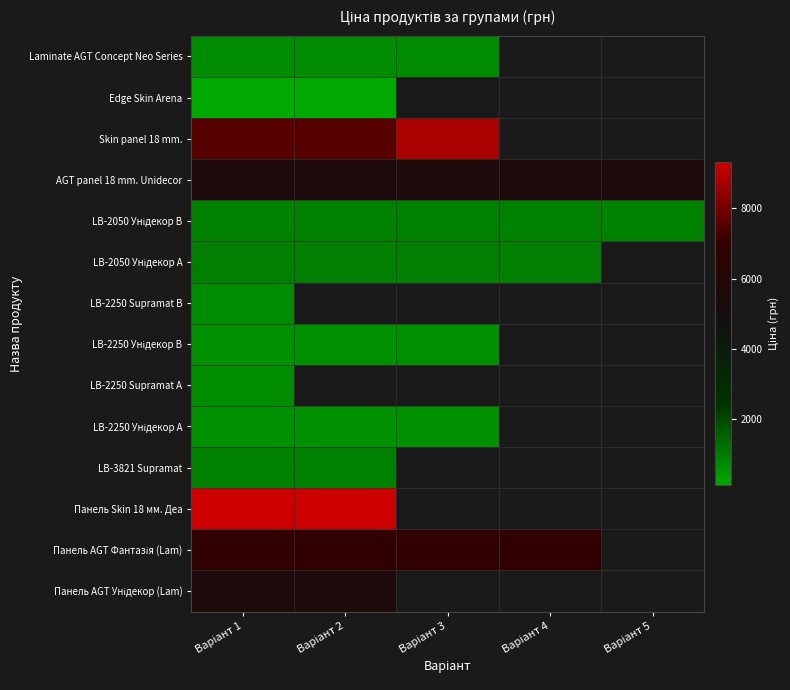

Rank the series by their maximum value, from lowest to highest.

Edge Skin Arena, LB-2250 Унідекор А, LB-2250 Унідекор В, LB-2250 Supramat А, Laminate AGT Concept Neo Series, LB-2250 Supramat В, LB-2050 Унідекор В, LB-3821 Supramat, LB-2050 Унідекор А, AGT panel 18 mm. Unidecor, Панель AGT Унідекор (Lam), Панель AGT Фантазія (Lam), Skin panel 18 mm., Панель Skin 18 мм. Деа